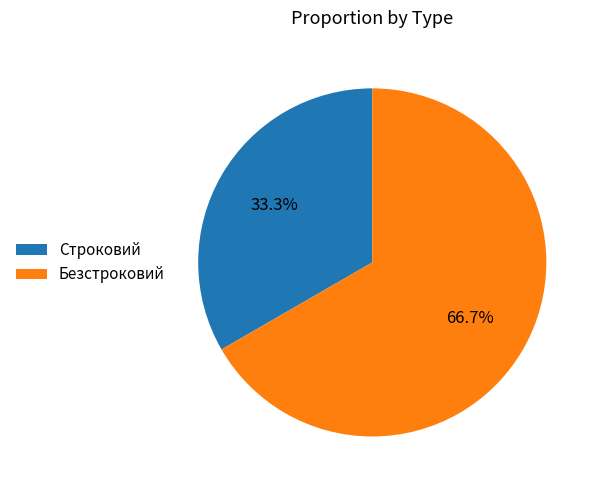

The Безстроковий slice represents 67% of the pie. True or false?

True